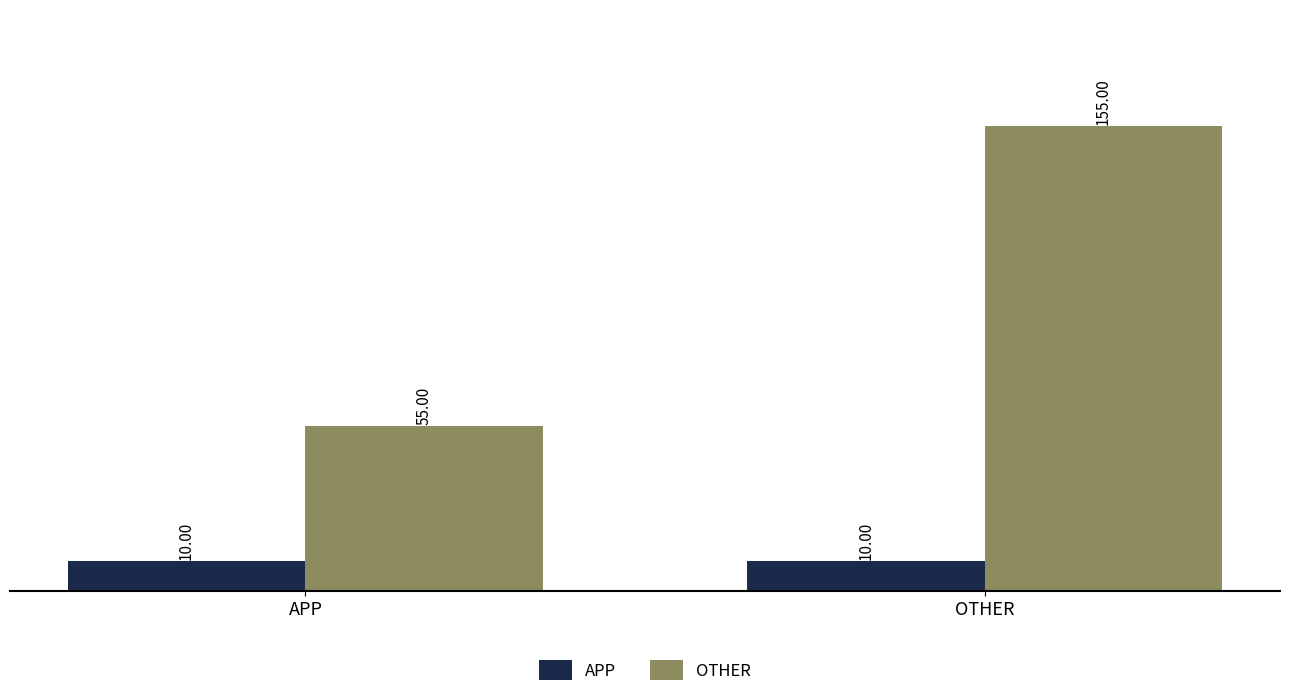

Reading right to left, list all the values displayed in this chart.

APP: OTHER=10	APP=10
OTHER: OTHER=155	APP=55